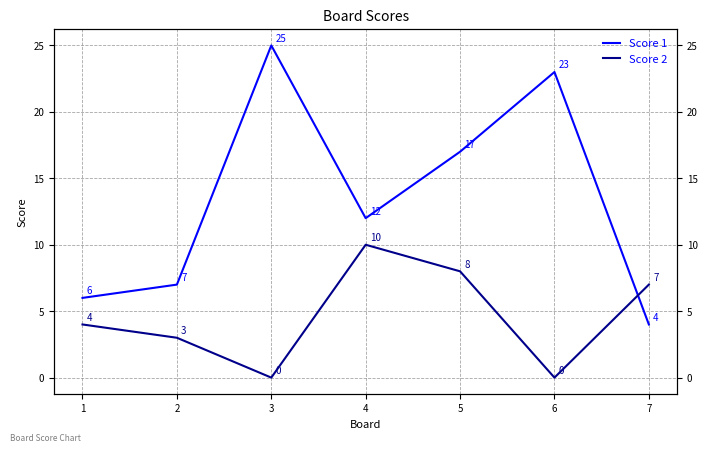

What are all the series names shown in the legend?

Score 1, Score 2